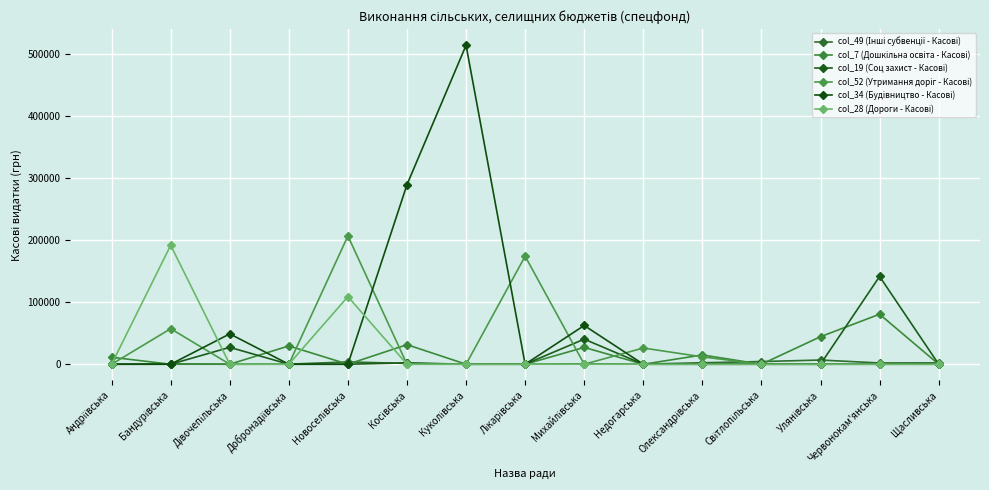

How many lines are shown in the chart?

6